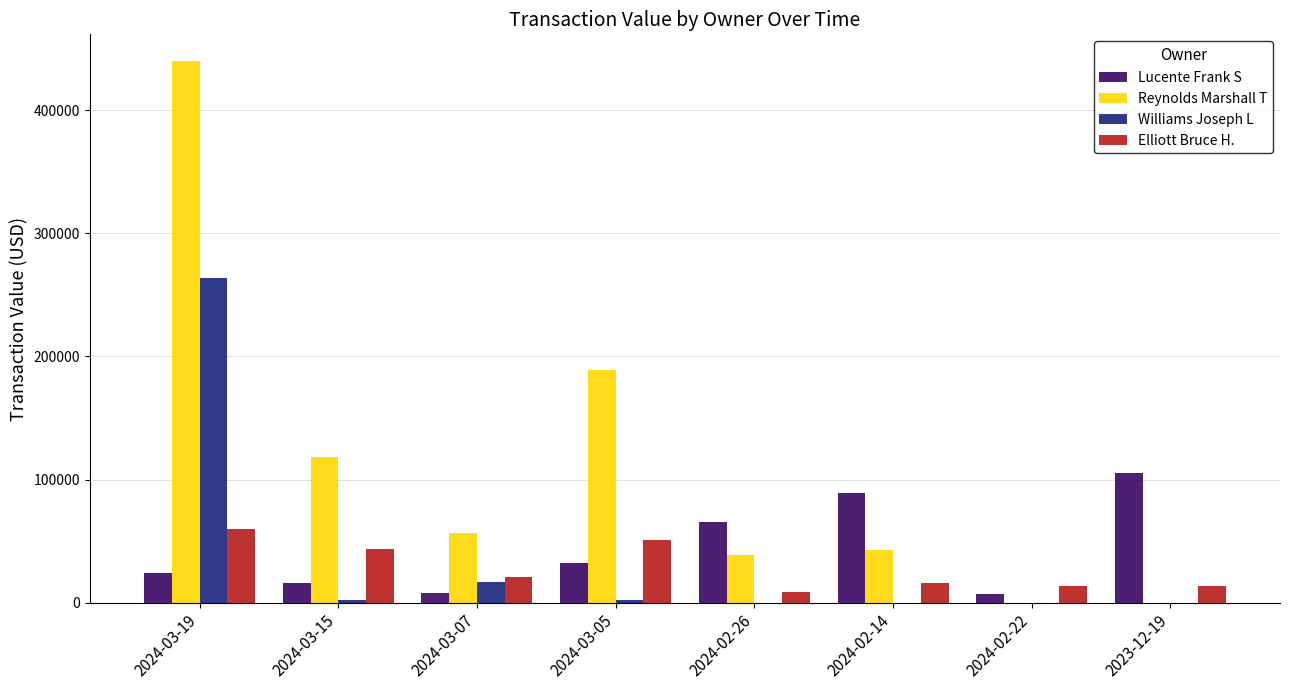

What is the sum of all Williams Joseph L values?

284525